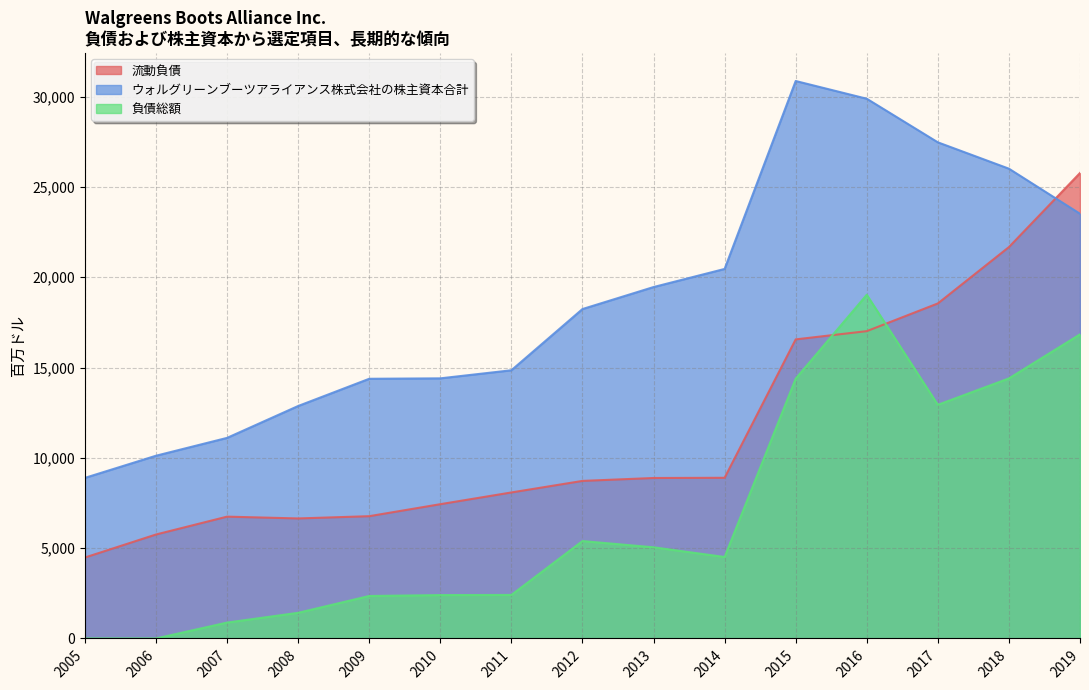

Reading left to right, list all the values displayed in this chart.

流動負債: 4481	5755	6744	6644	6769	7433	8083	8722	8883	8895	16557	17013	18547	21667	25769
ウォルグリーンブーツアライアンス株式会社の株主資本合計: 8890	10116	11104	12869	14376	14400	14847	18236	19454	20457	30861	29880	27466	26007	23512
負債総額: 0	0	879	1420	2351	2401	2409	5392	5047	4510	14383	19028	12935	14397	16836